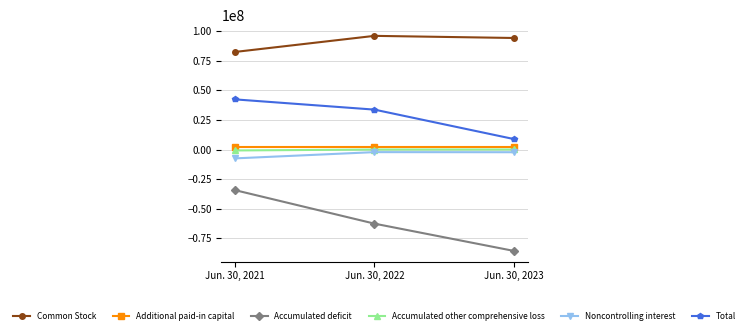

What is the minimum value for Accumulated other comprehensive loss?

-729096